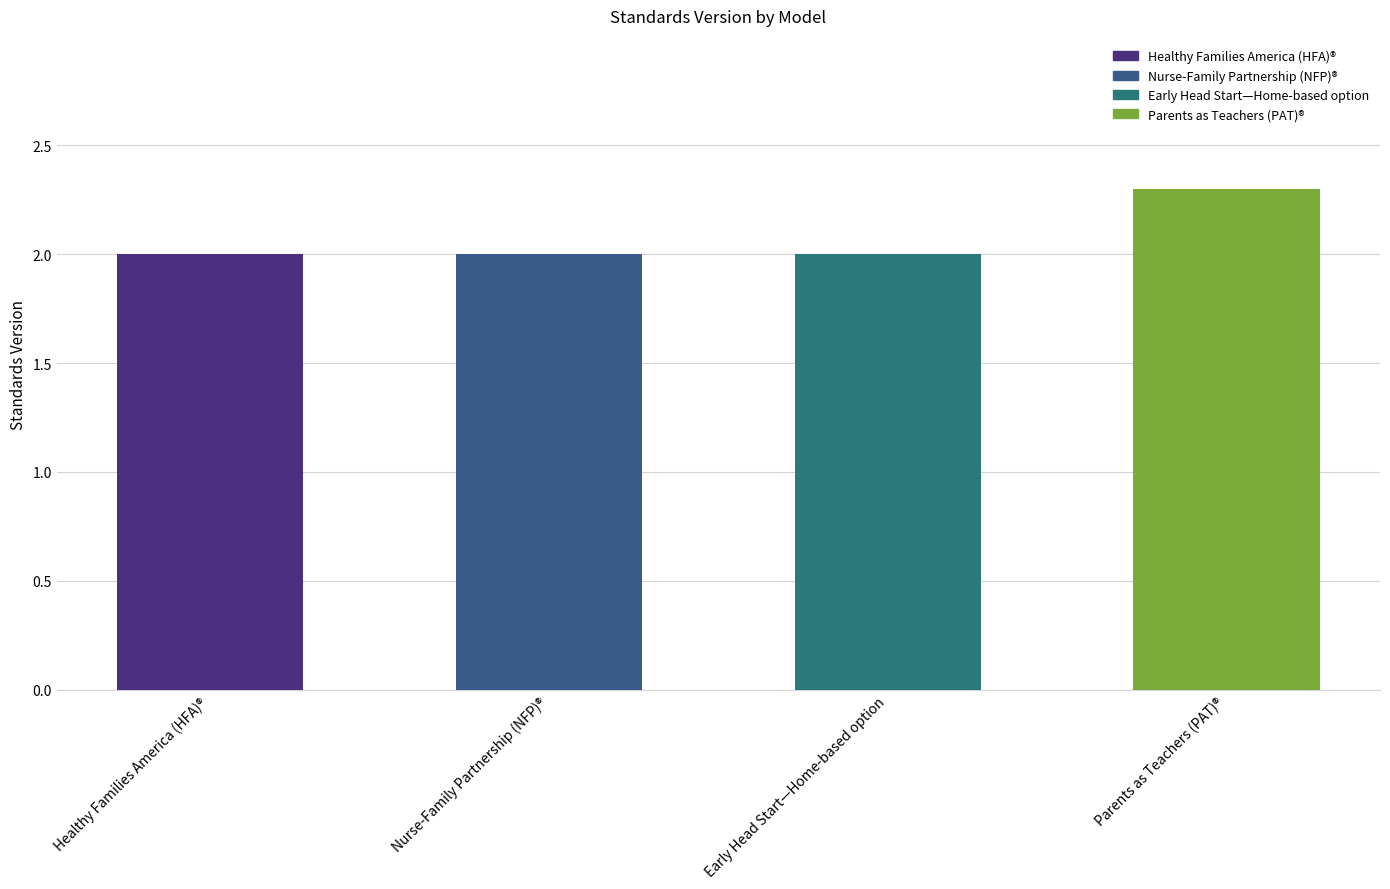

What is the value of the 2nd bar from the left?

2.0